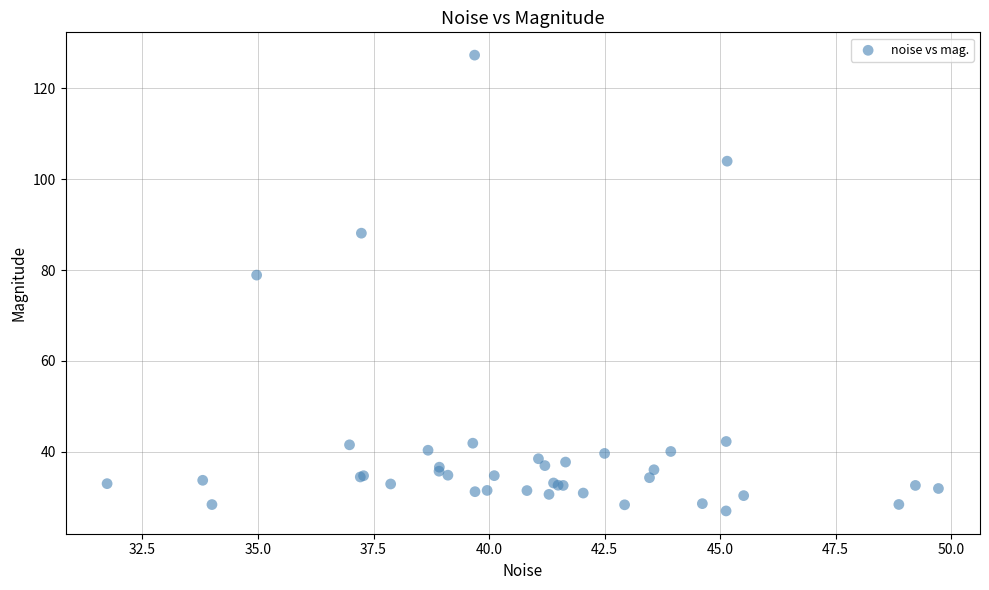

What Y value in the scatter plot is closest to 77?

78.9